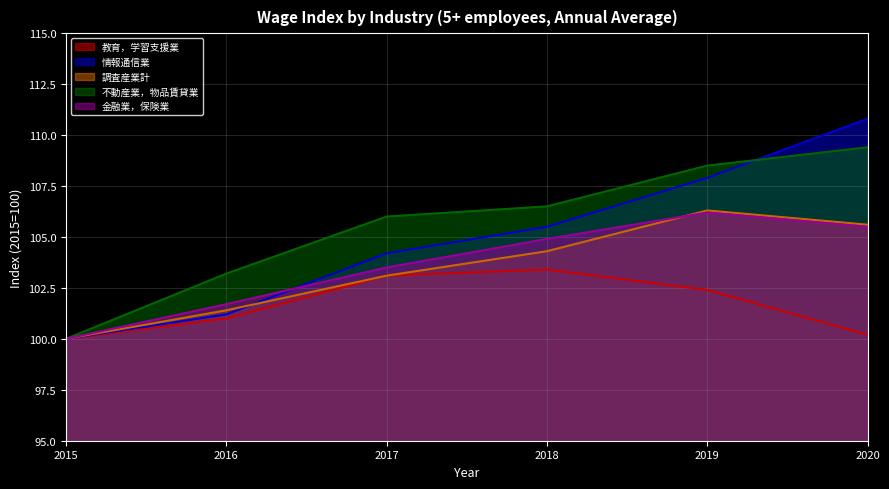

Reading right to left, what are all the values shown in this chart?

教育，学習支援業: 2020=100.2	2019=102.4	2018=103.4	2017=103.1	2016=101.0	2015=100.0
情報通信業: 2020=110.8	2019=107.9	2018=105.5	2017=104.2	2016=101.2	2015=100.0
調査産業計: 2020=105.6	2019=106.3	2018=104.3	2017=103.1	2016=101.4	2015=100.0
不動産業，物品賃貸業: 2020=109.4	2019=108.5	2018=106.5	2017=106.0	2016=103.2	2015=100.0
金融業，保険業: 2020=105.5	2019=106.2	2018=104.9	2017=103.5	2016=101.7	2015=100.0